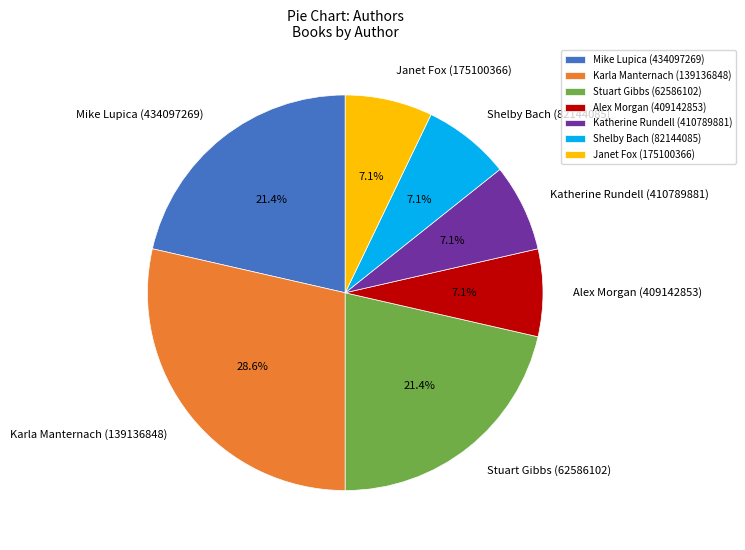

Is there a majority slice in this chart?

No